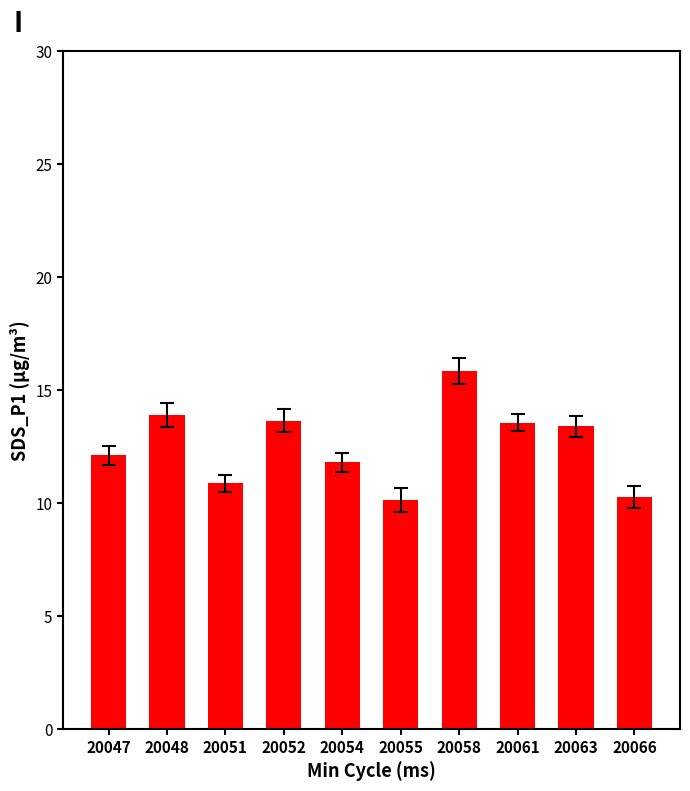

The chart shows a value of 10.3 at 20066. True or false?

True